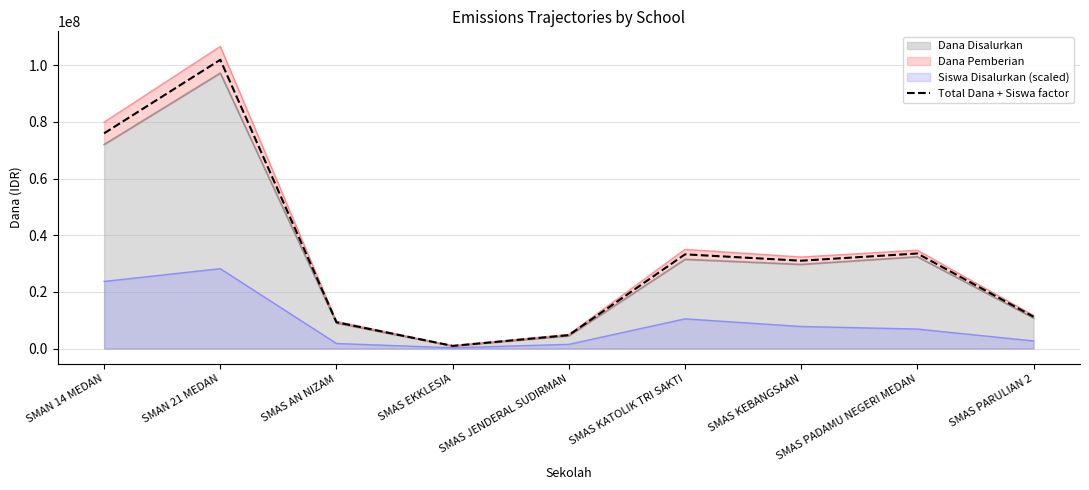

At which label is the value closest to 51425000?

SMAS PADAMU NEGERI MEDAN